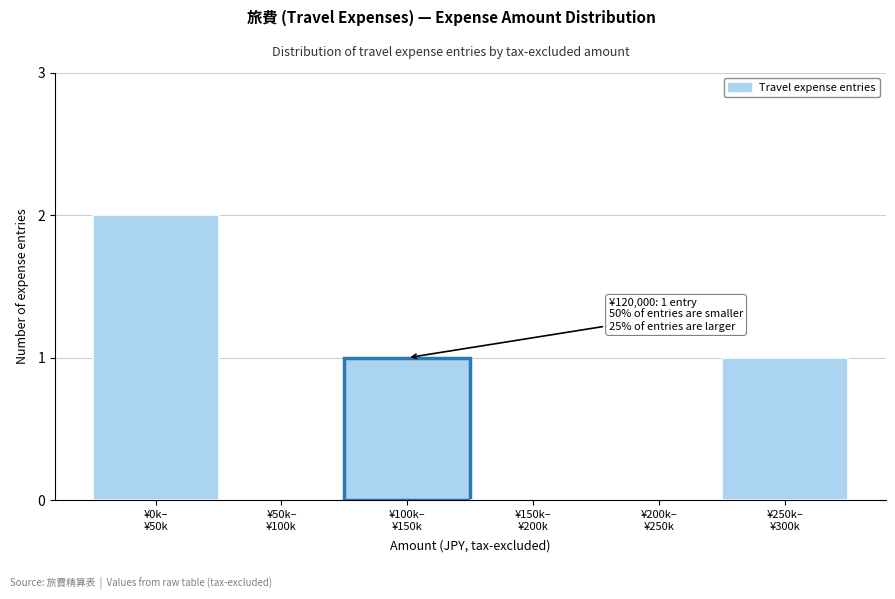

What is the sum of all values?

4